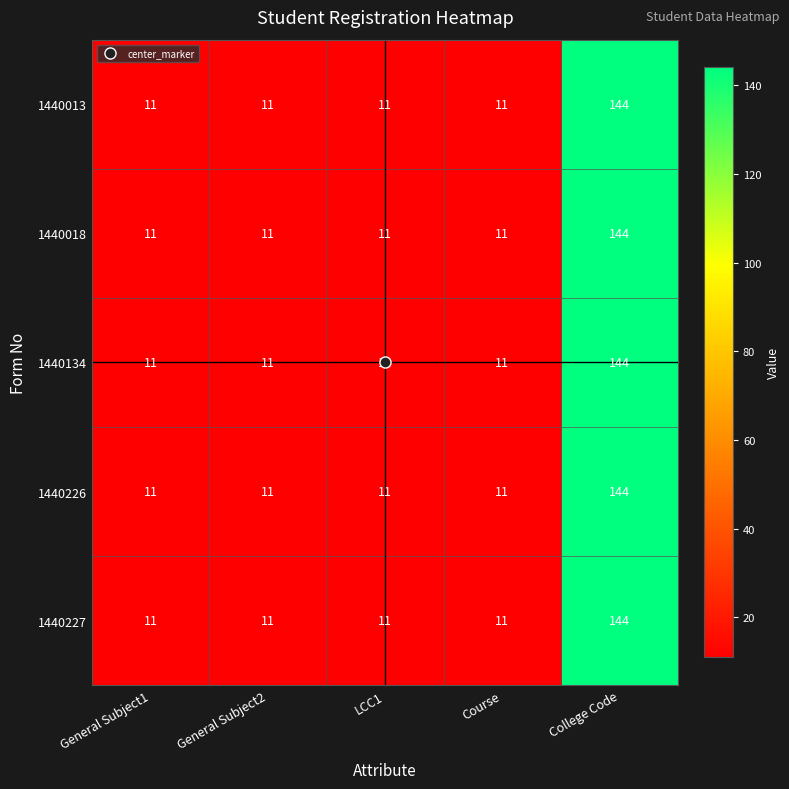

What is the difference between the maximum and minimum values in the 1440226 series?

133